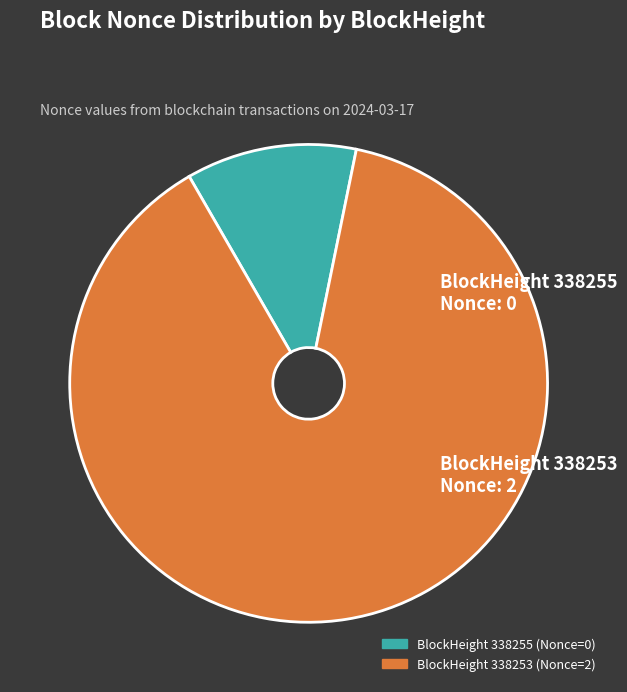

Is there a majority slice in this chart?

Yes